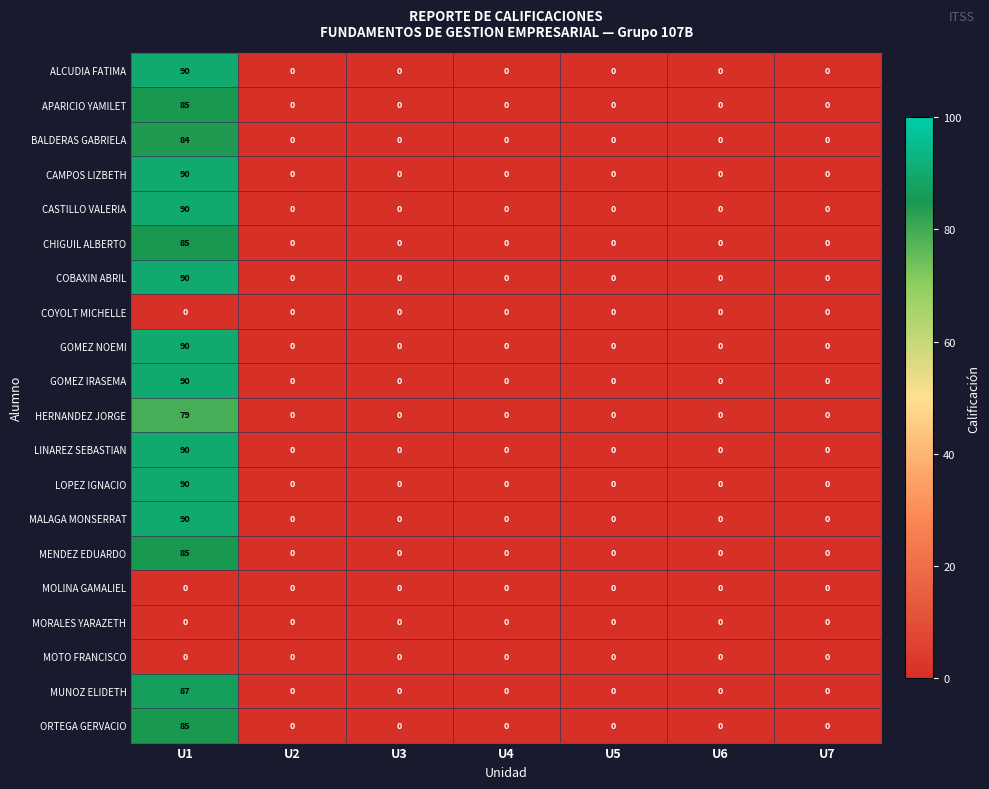

At which category is the sum across all series the highest?

U1